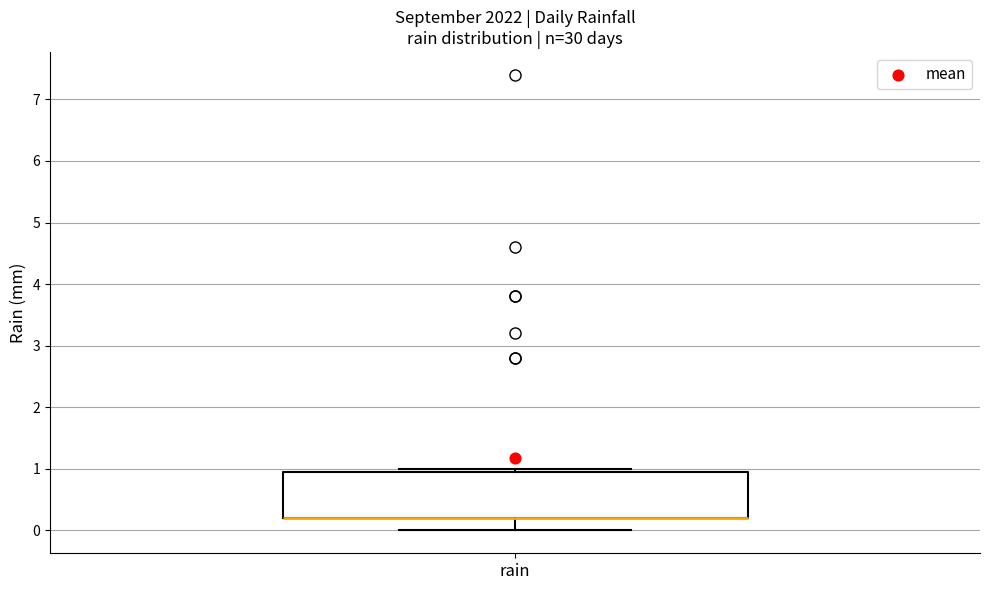

Where is the upper edge of the box for rain on the y-axis? The values are not printed on the chart, so give them approximately, as read against the axis.

1.0